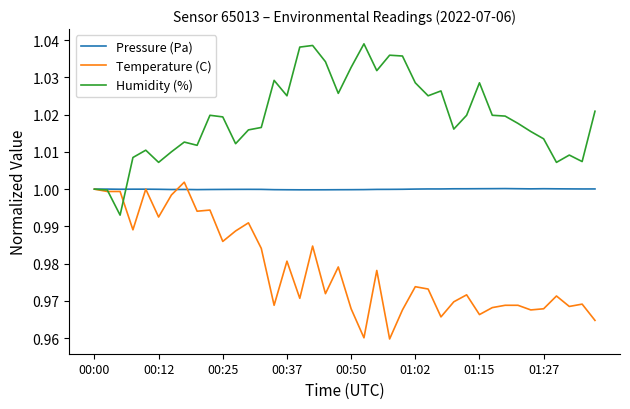

Rank the series by their average value, from highest to lowest.

Humidity (%), Pressure (Pa), Temperature (C)